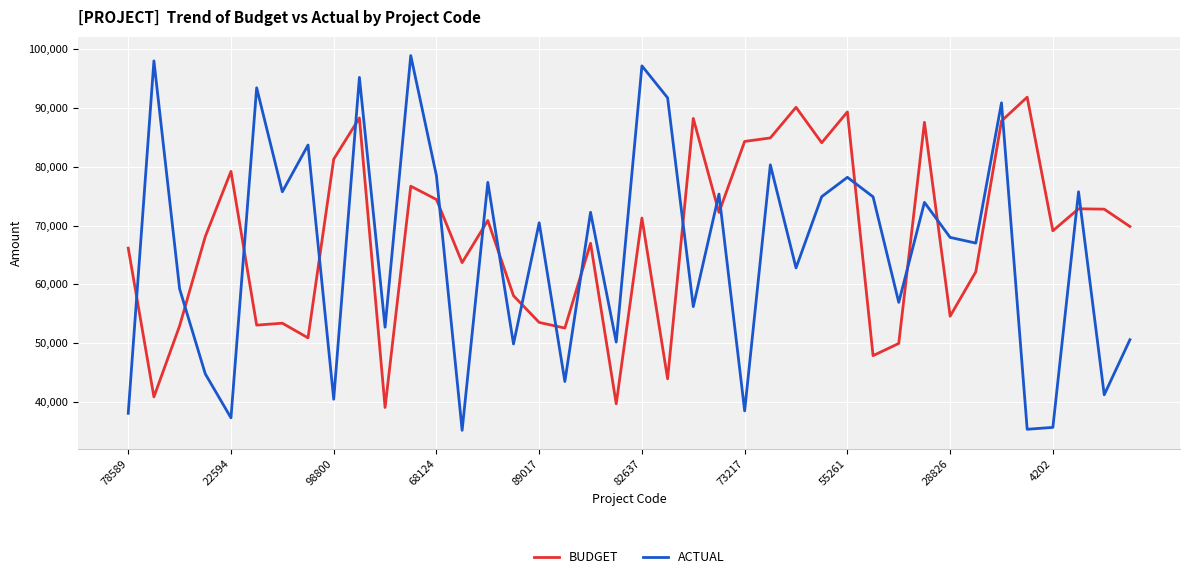

What are all the series names shown in the legend?

BUDGET, ACTUAL